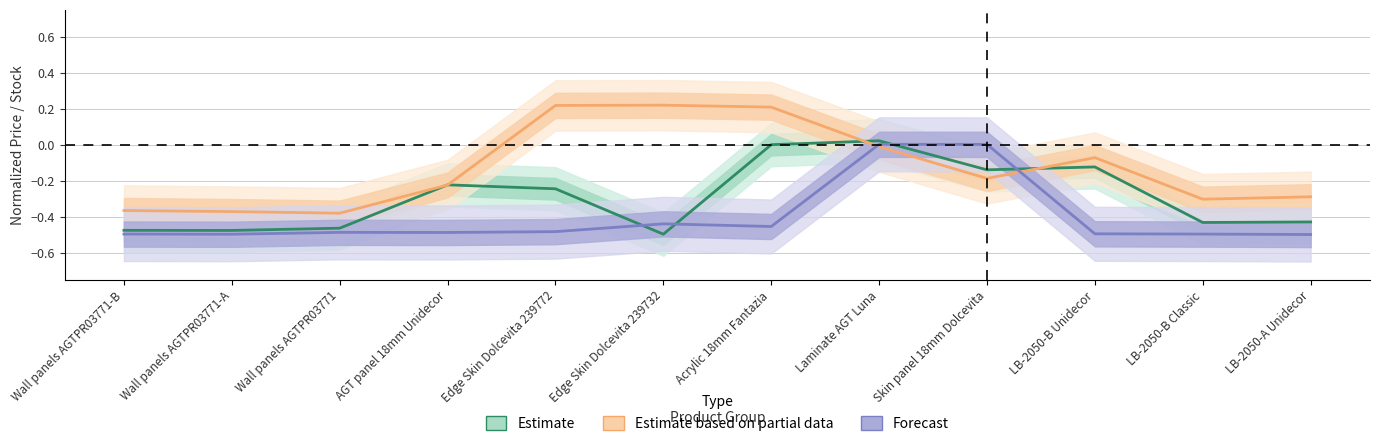

How many times do Estimate and Forecast cross each other?

4